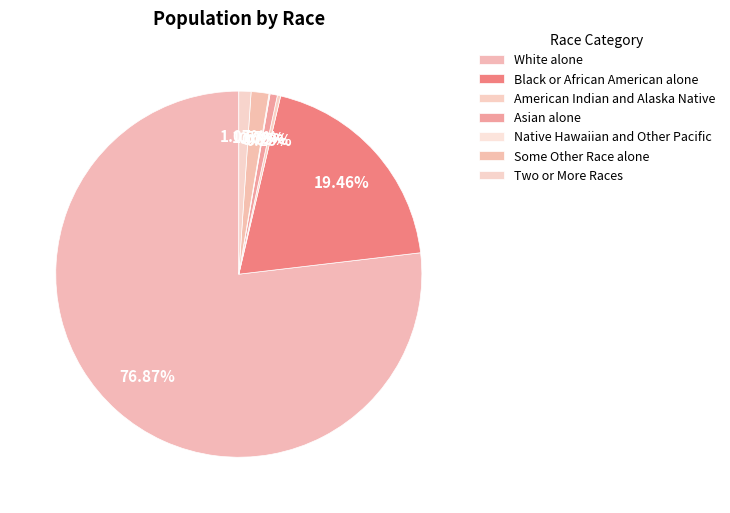

Count the number of slices in the pie.

7